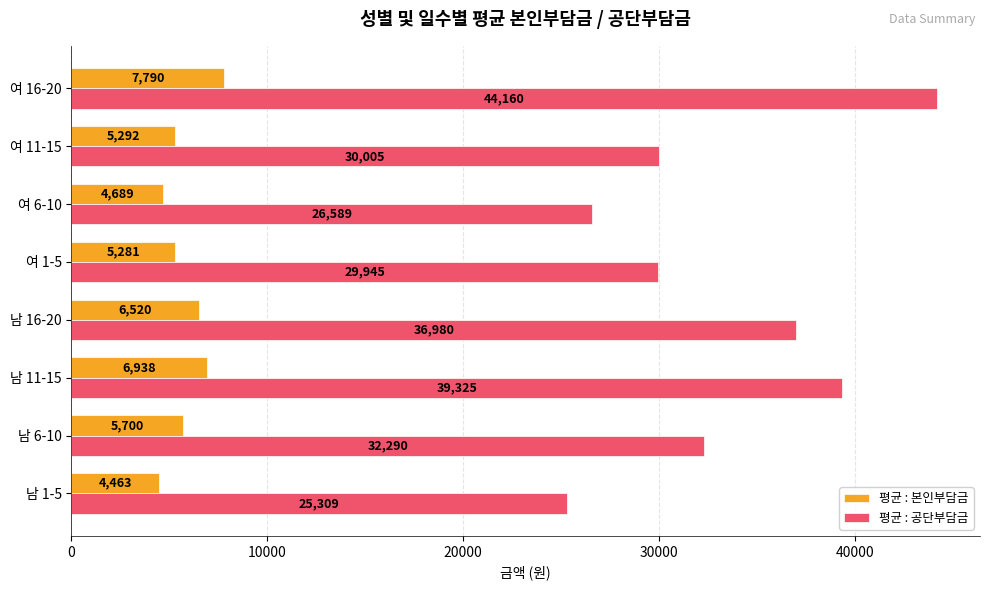

Rank the categories by 평균 : 본인부담금 value from highest to lowest.

여 16-20, 남 11-15, 남 16-20, 남 6-10, 여 11-15, 여 1-5, 여 6-10, 남 1-5